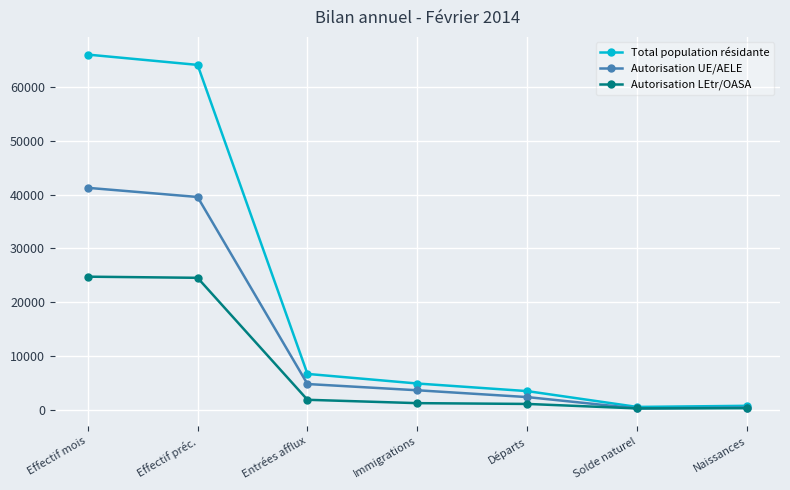

What is the minimum value for Autorisation LEtr/OASA?

278